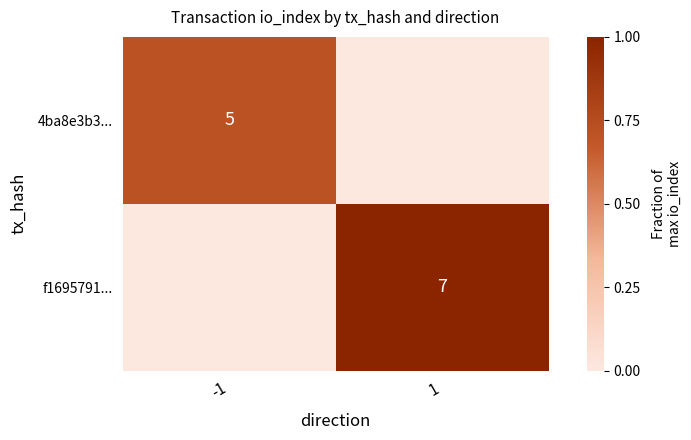

Which category has the lowest value across all series?

1